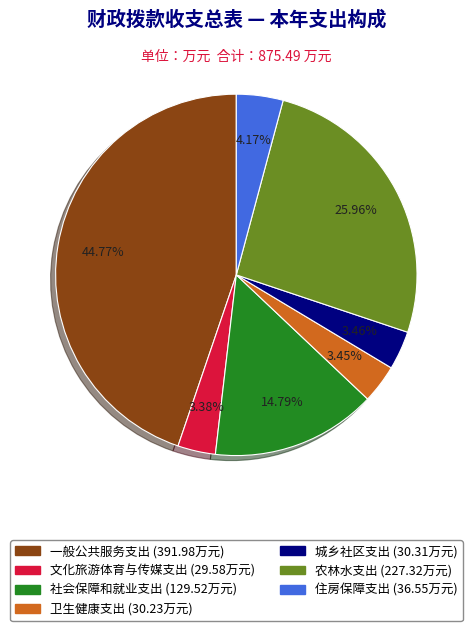

The 城乡社区支出 slice represents 3% of the pie. True or false?

True